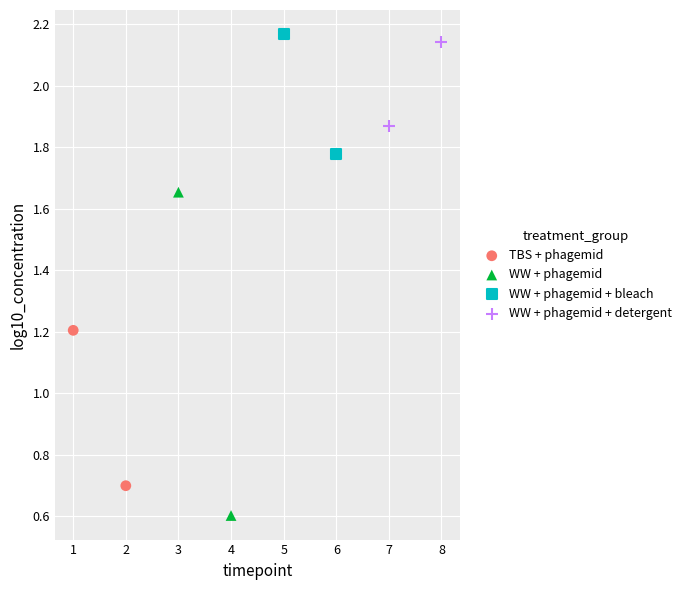

Which series contains the highest Y value?

WW + phagemid + bleach